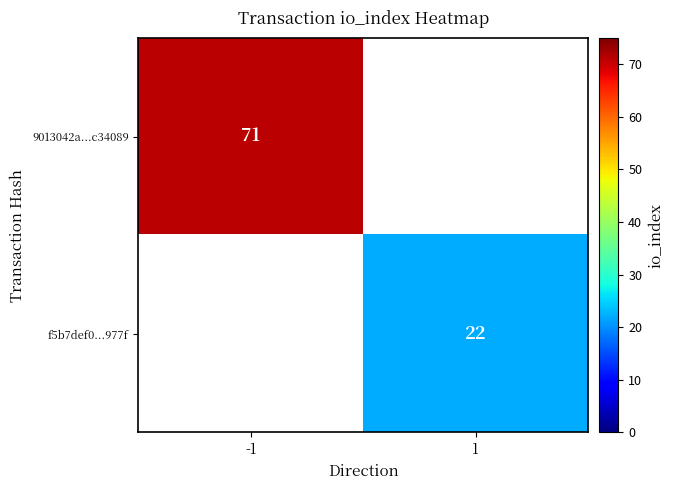

Is the value of 9013042a...c34089 at -1 greater than the value of f5b7def0...977f at 1?

Yes